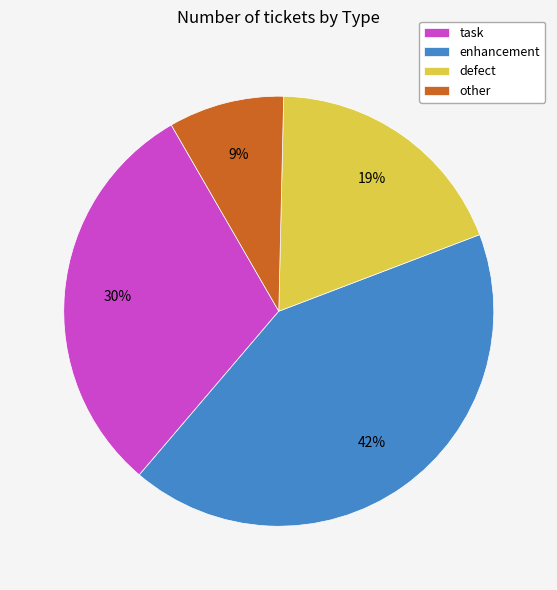

Is the sum of task and enhancement greater than half?

Yes